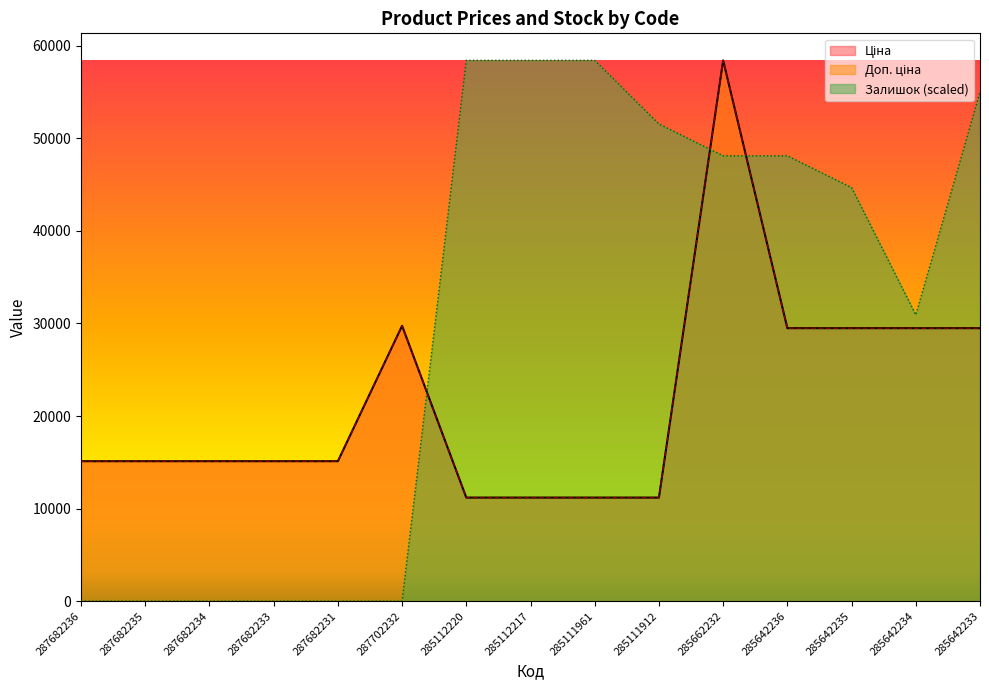

Between 285112220 and 287682234, which is larger?

287682234